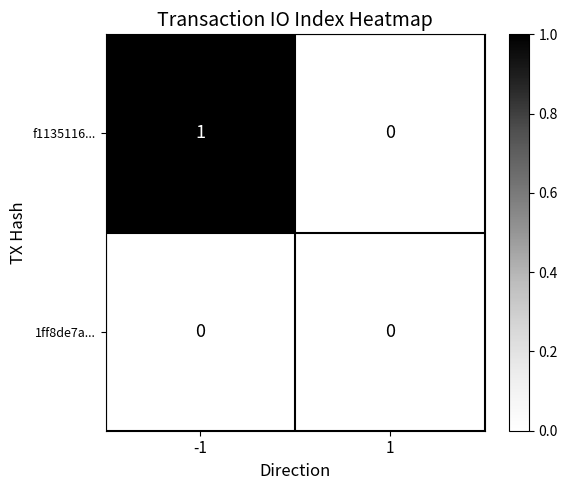

Reading left to right, extract all data points from this chart.

f1135116...: 1	0
1ff8de7a...: 0	0